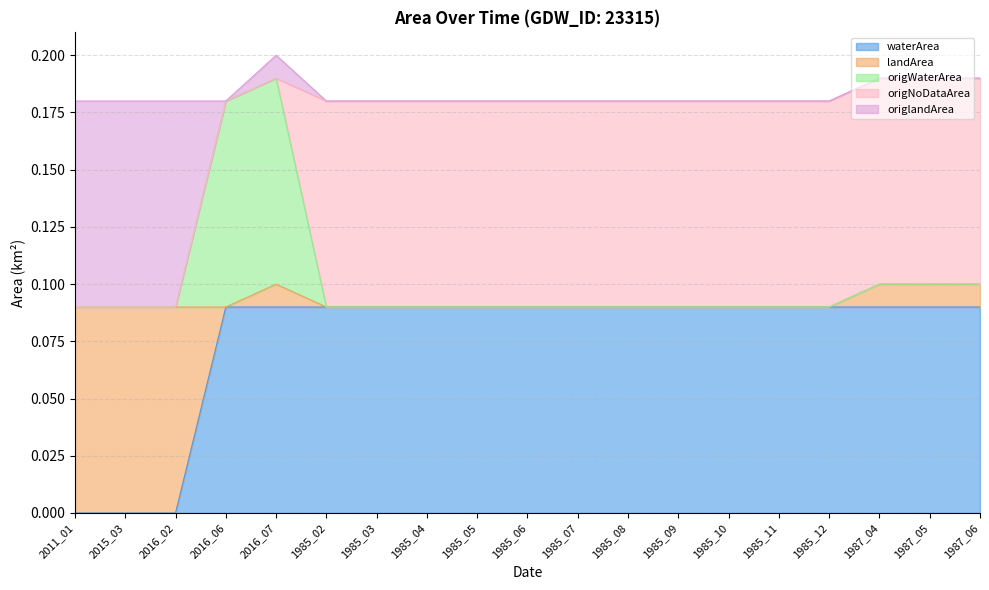

Count the waterArea values in the range 0 to 1.

19